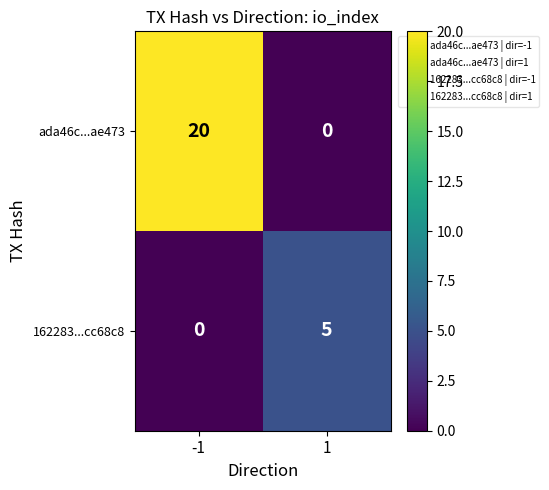

How many positive values does the 162283...cc68c8 series have?

1